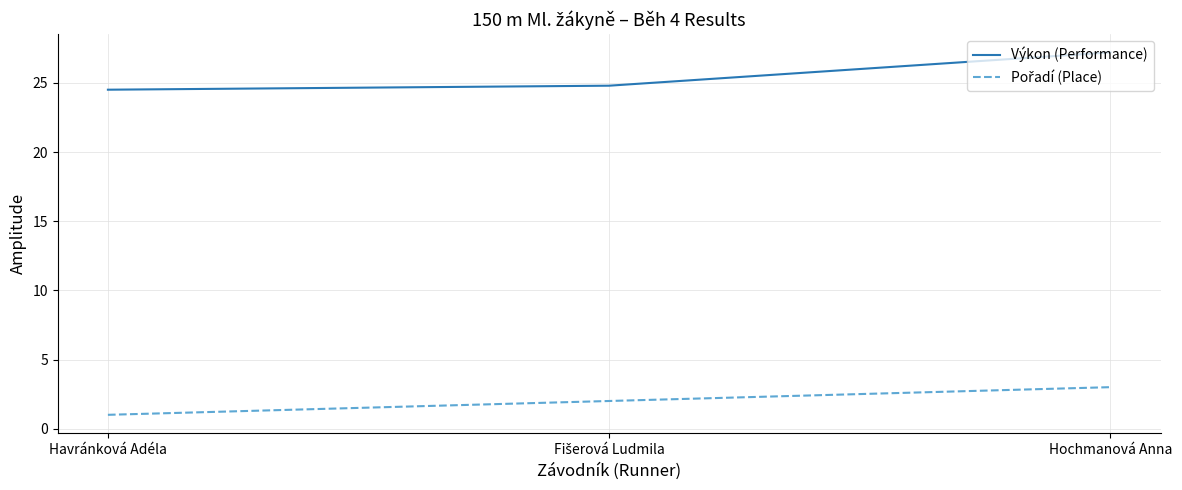

What is the difference between the Výkon (Performance) values at Havránková Adéla and Hochmanová Anna?

2.7